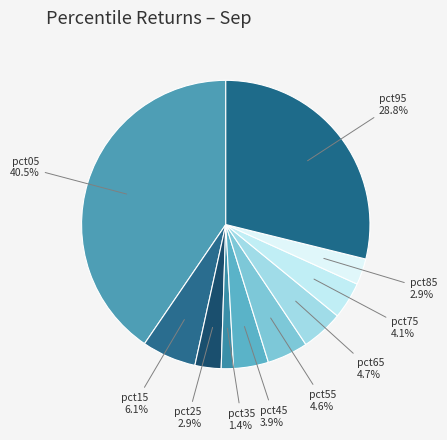

Count the number of slices in the pie.

10